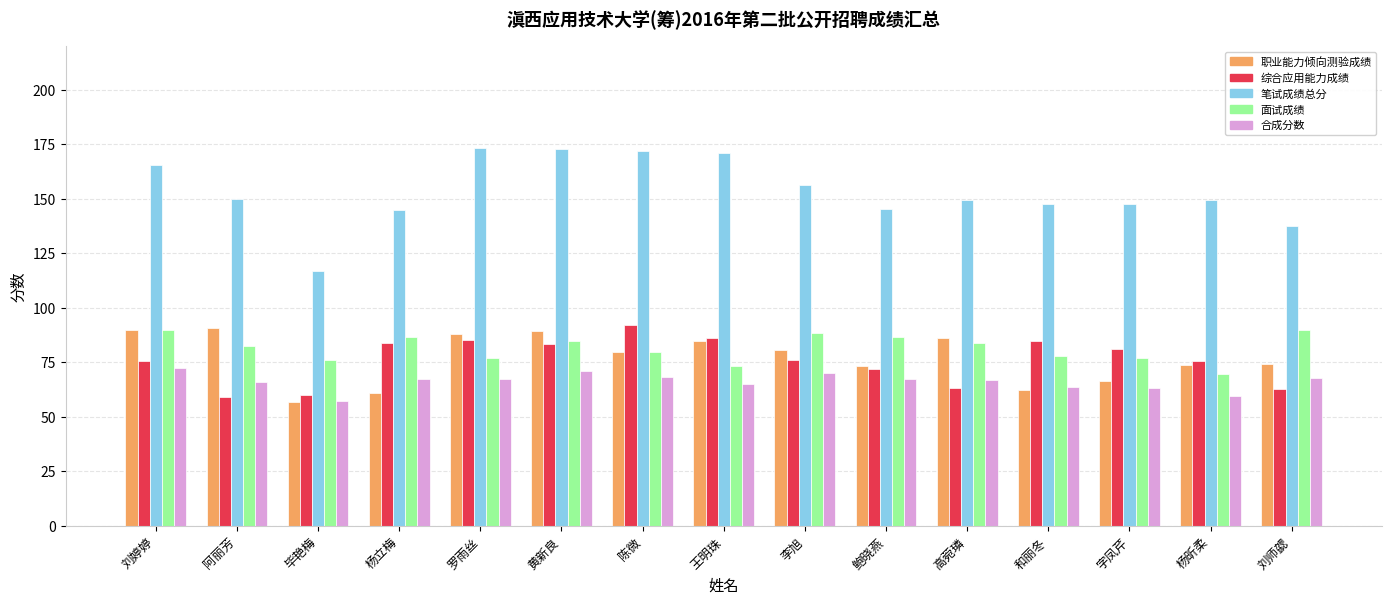

What is the spread (max minus min) of values at 杨昕柔?

89.8